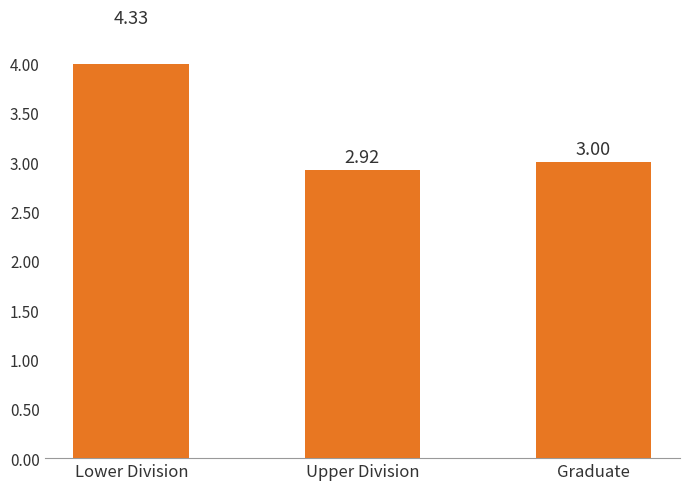

What is the difference between the maximum and minimum values?

1.4